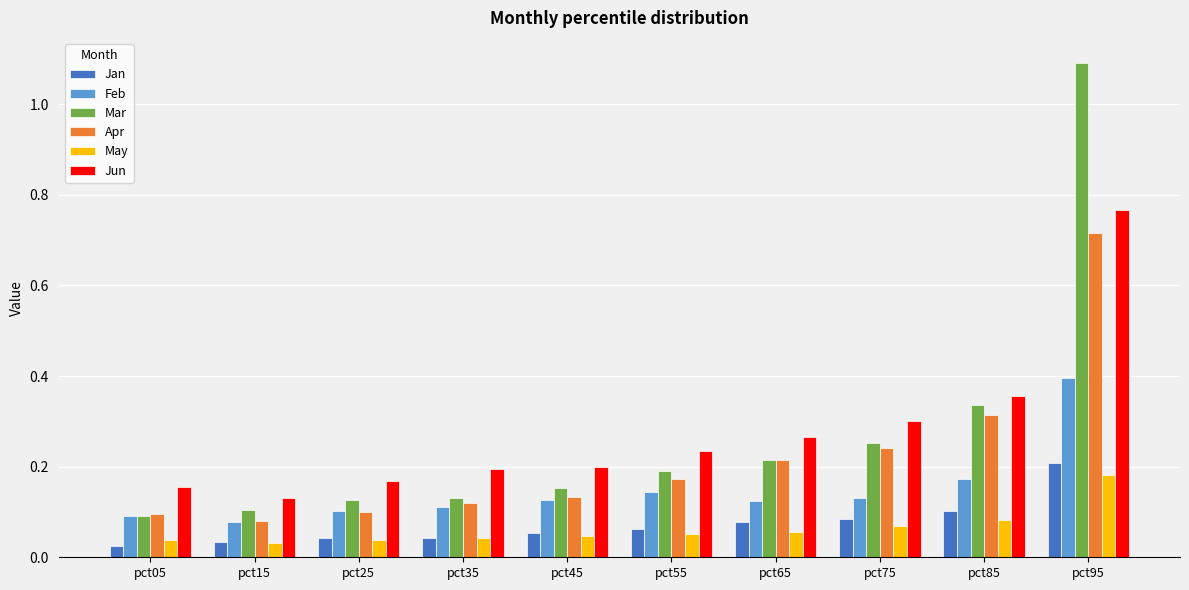

How many Feb values are between 0 and 1?

10